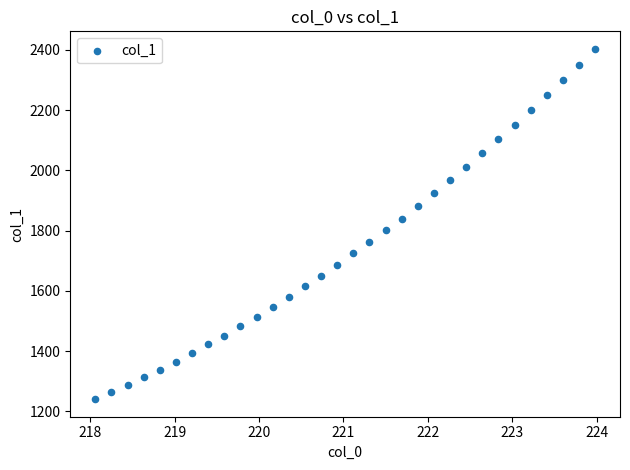

What is the range of X values (max minus min)?

5.9